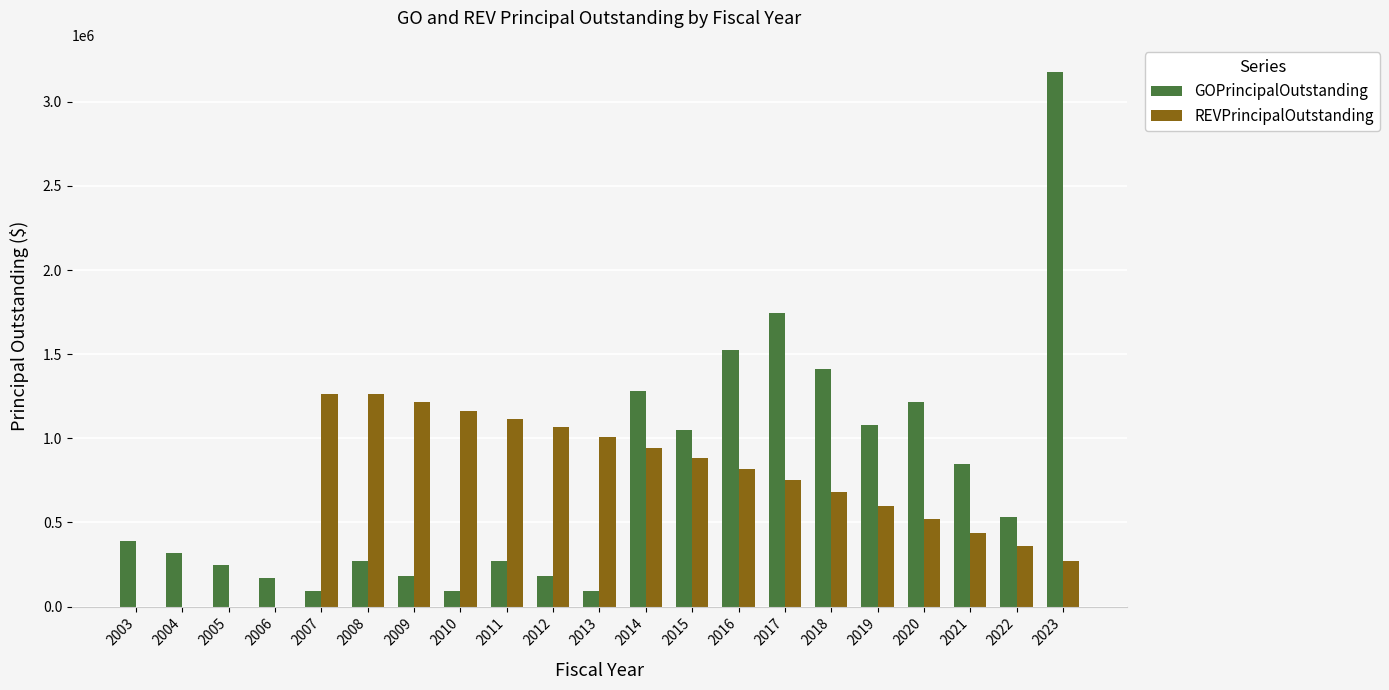

Count the number of data series in this chart.

2